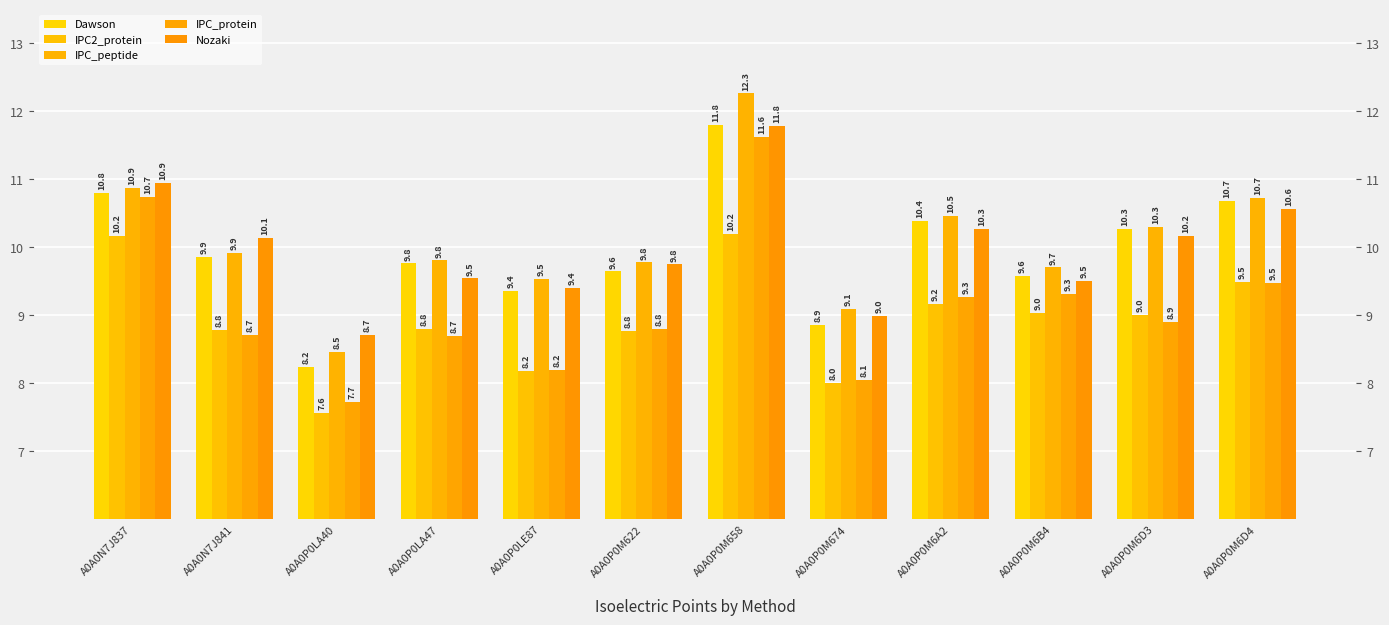

Are the bars horizontal?

No